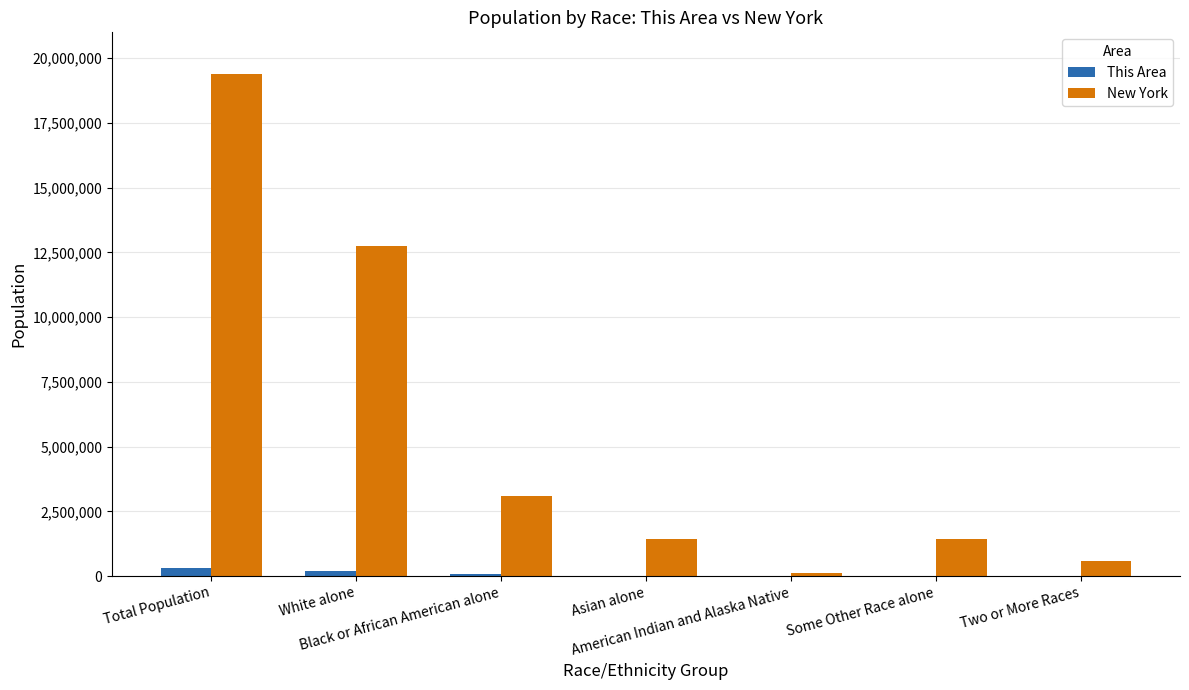

What is the sum of all This Area values?

594573